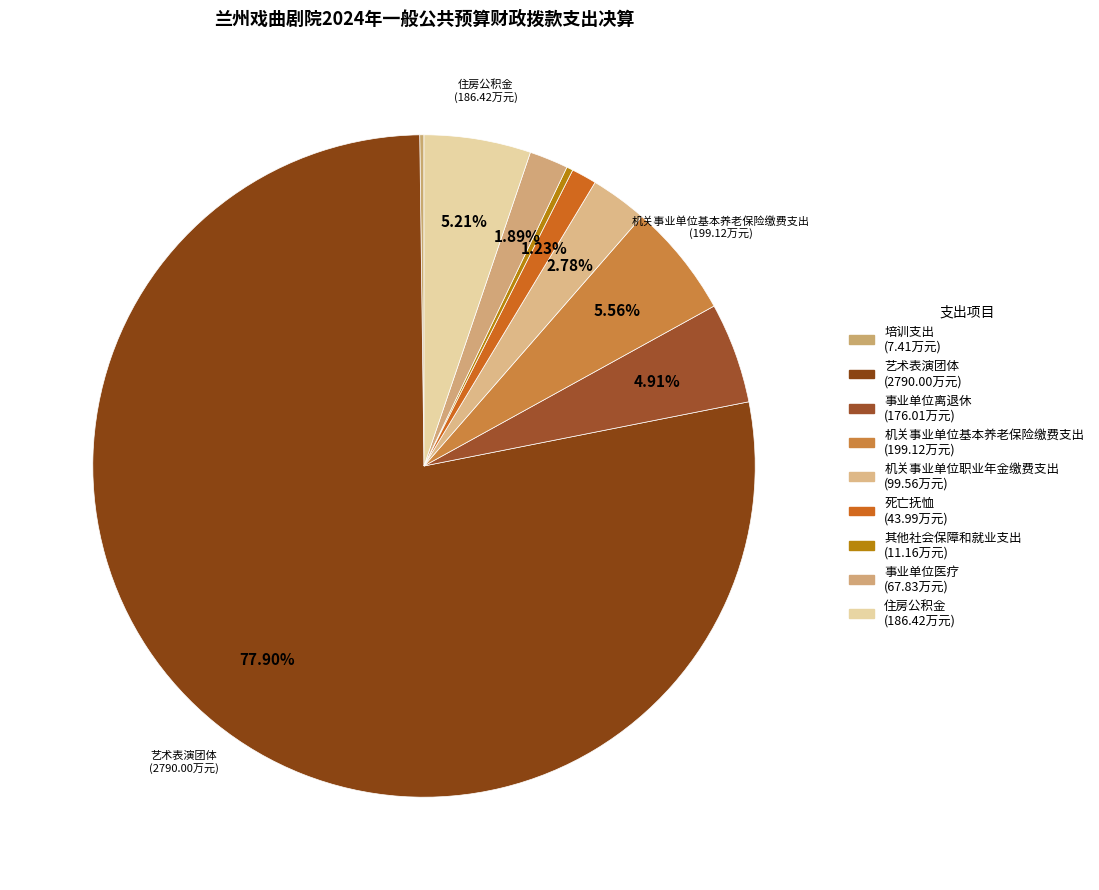

Rank the categories by value from highest to lowest.

艺术表演团体, 机关事业单位基本养老保险缴费支出, 住房公积金, 事业单位离退休, 机关事业单位职业年金缴费支出, 事业单位医疗, 死亡抚恤, 其他社会保障和就业支出, 培训支出